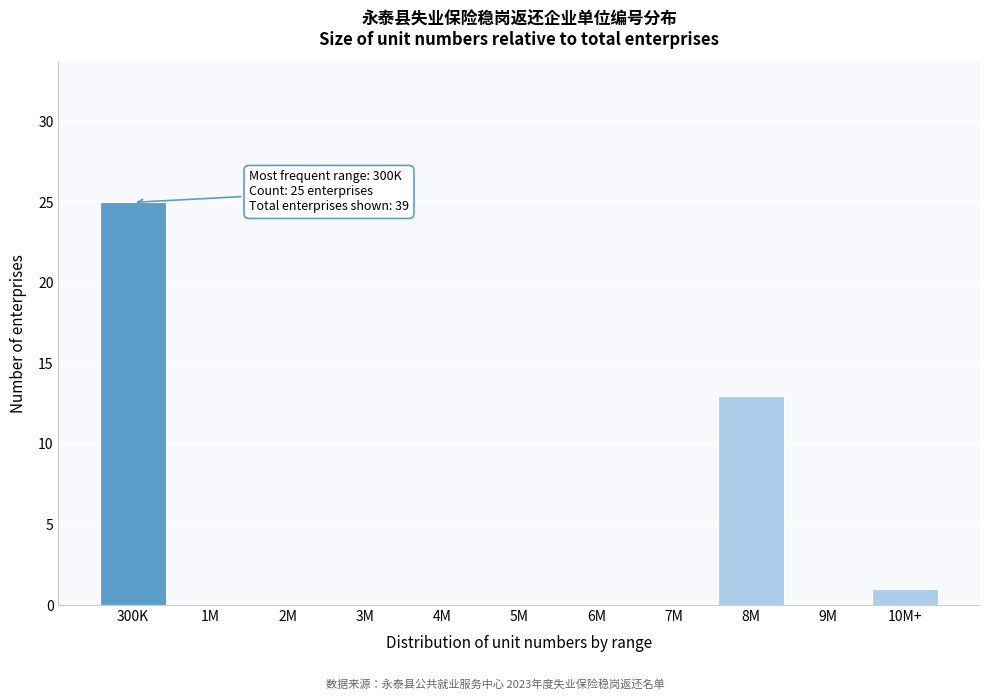

Reading left to right, what are all the values shown in this chart?

300K=25	1M=0	2M=0	3M=0	4M=0	5M=0	6M=0	7M=0	8M=13	9M=0	10M+=1